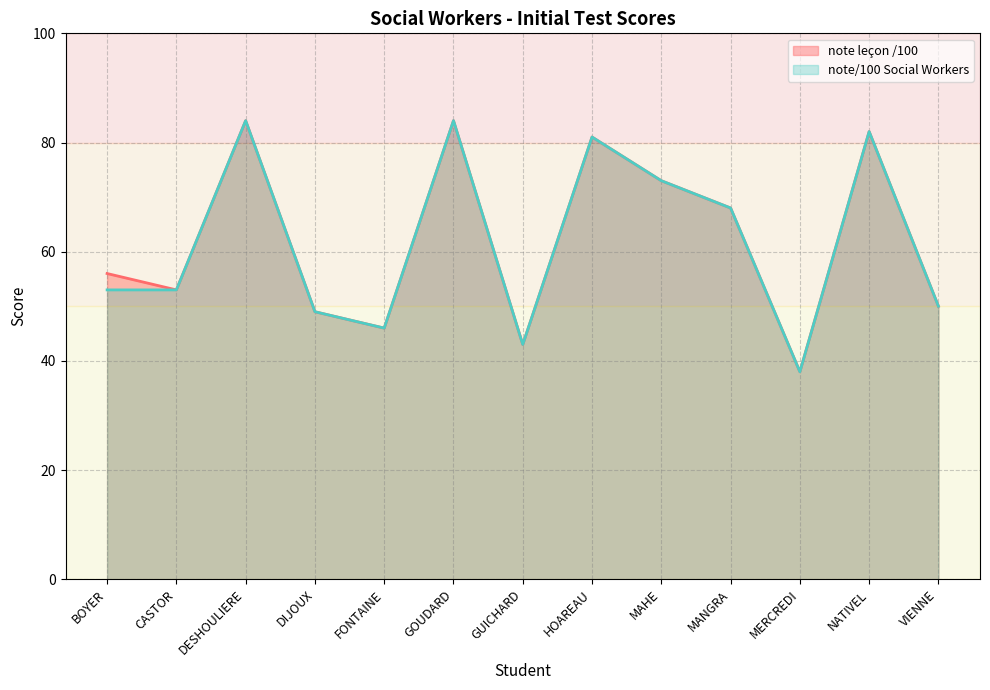

List the labels in order of note/100 Social Workers value, smallest first.

MERCREDI, GUICHARD, FONTAINE, DIJOUX, VIENNE, BOYER, CASTOR, MANGRA, MAHE, HOAREAU, NATIVEL, DESHOULIERE, GOUDARD